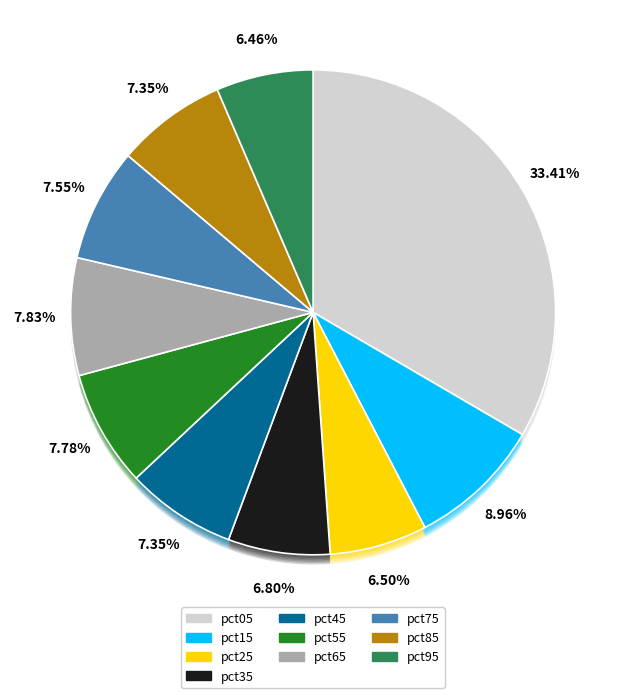

Combined, do pct75 and pct55 account for over 50%?

No